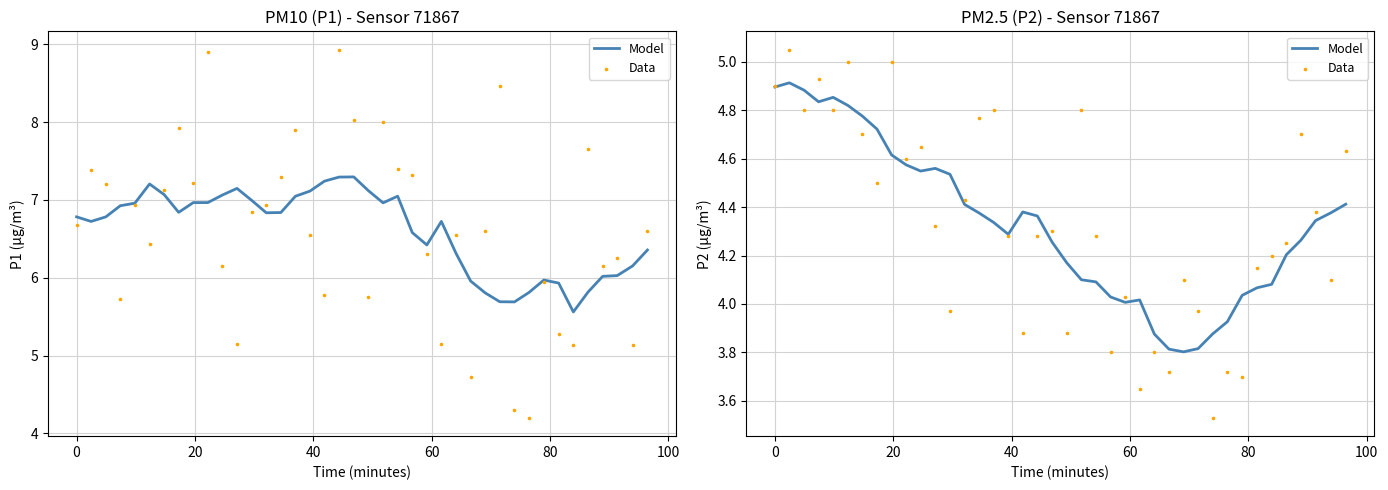

What are all the series names shown in the legend?

Model, Data